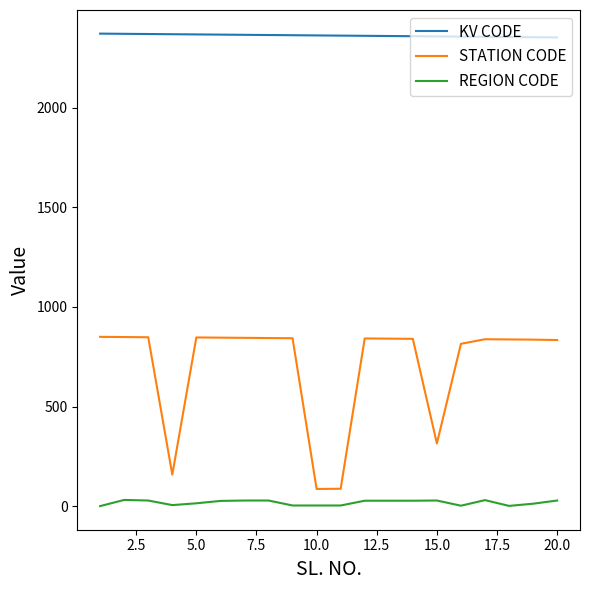

Which series has the largest total across all categories?

KV CODE